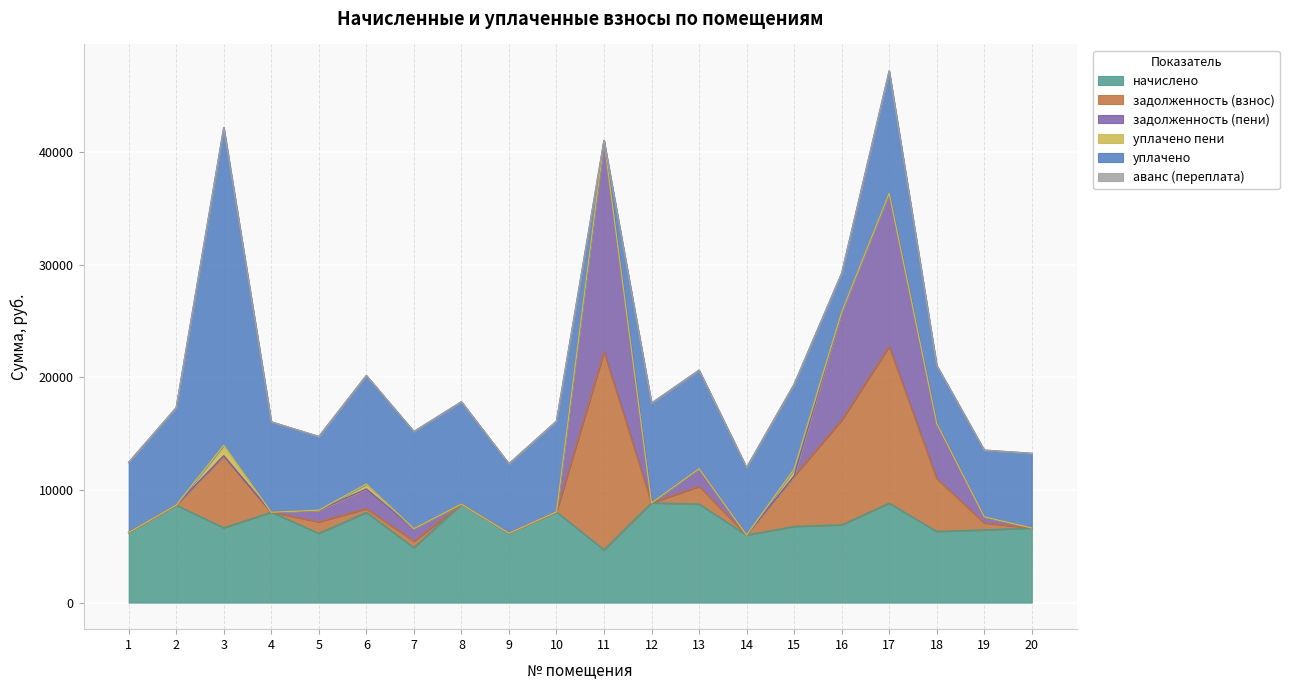

Where is аванс (переплата) nearest to the value 0?

1